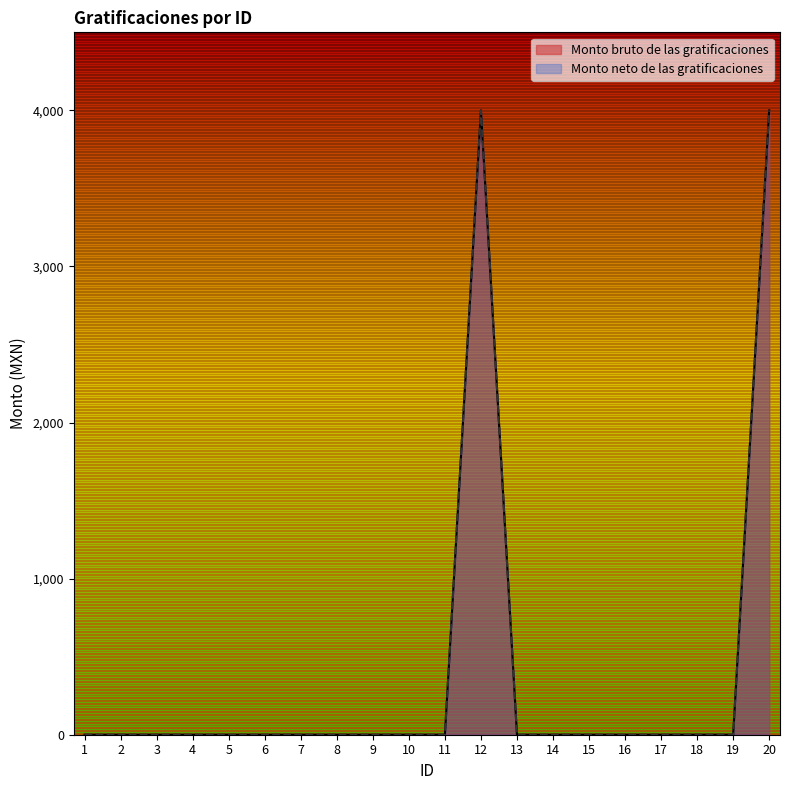

True or false: Monto bruto de las gratificaciones and Monto neto de las gratificaciones intersect in this chart.

False